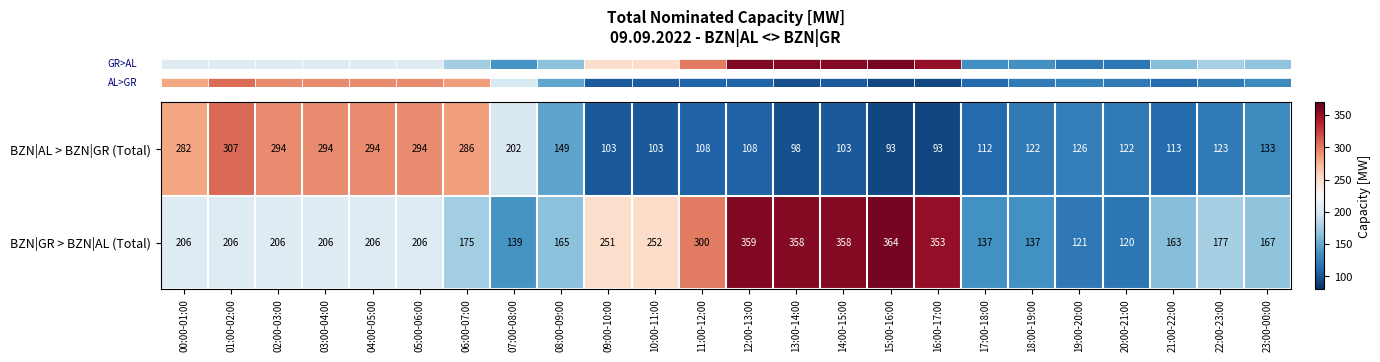

At which category does the chart reach its peak across all series?

15:00-16:00